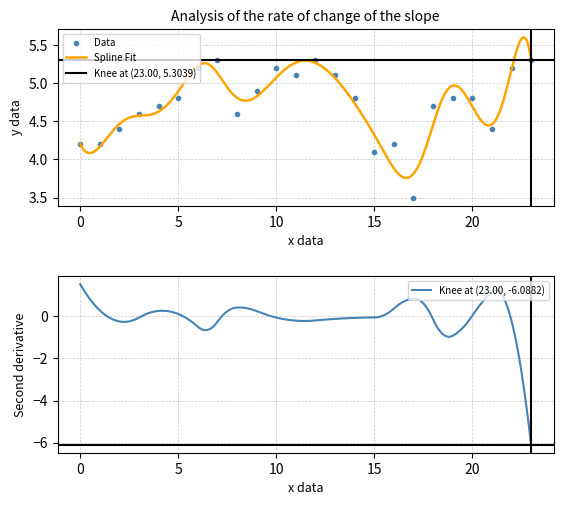

How many interior local peaks (higher than both neighbors) does the data have?

4